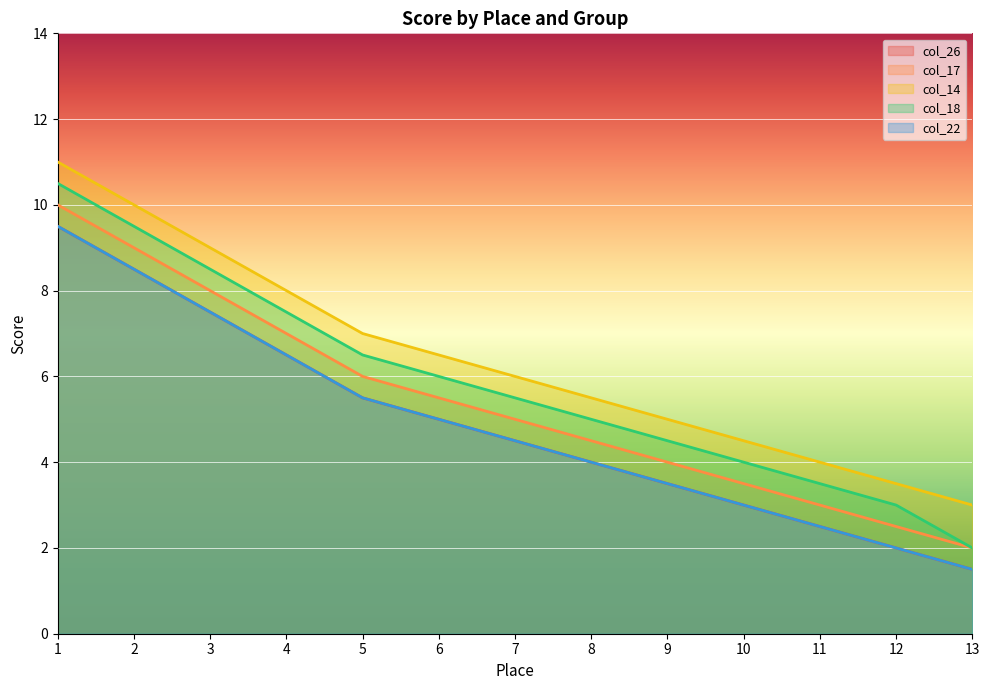

At how many categories does at least one series exceed 9?

2